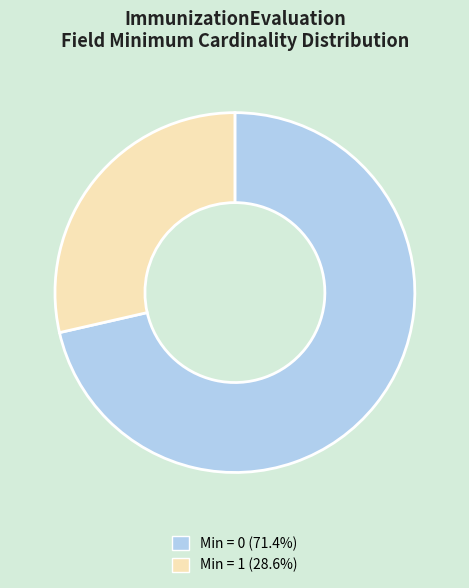

Is there a majority slice in this chart?

Yes